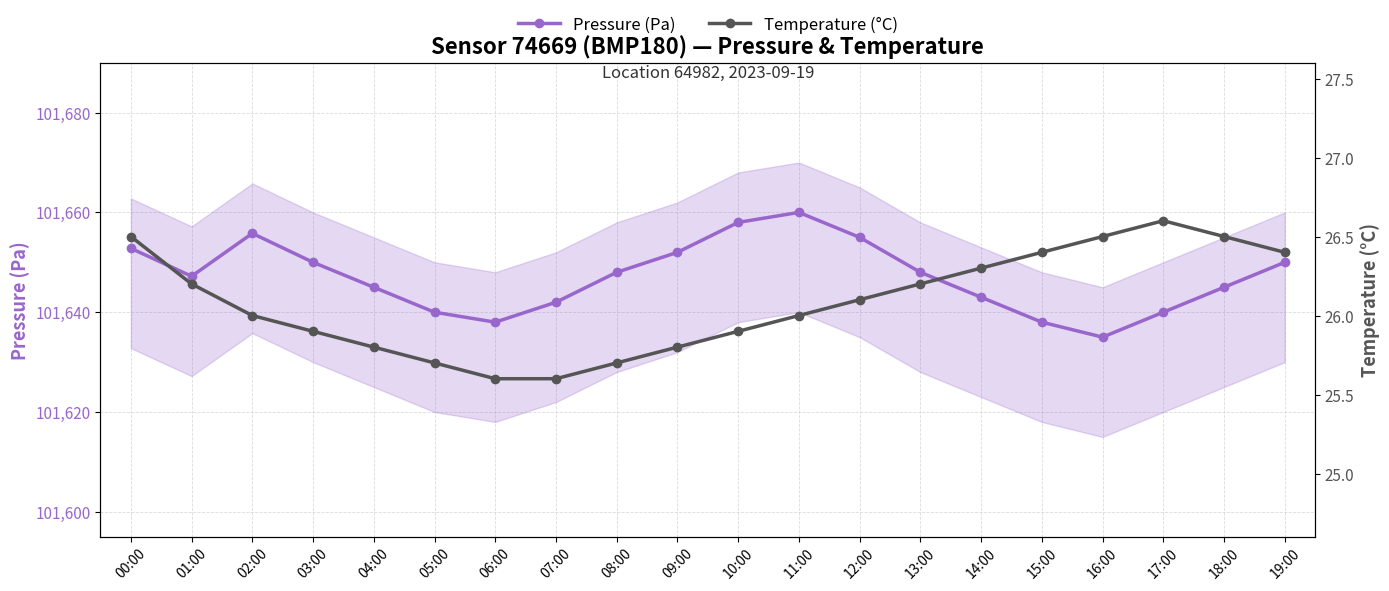

Is it true that Pressure (Pa) equals 101648.0 at 13:00?

True